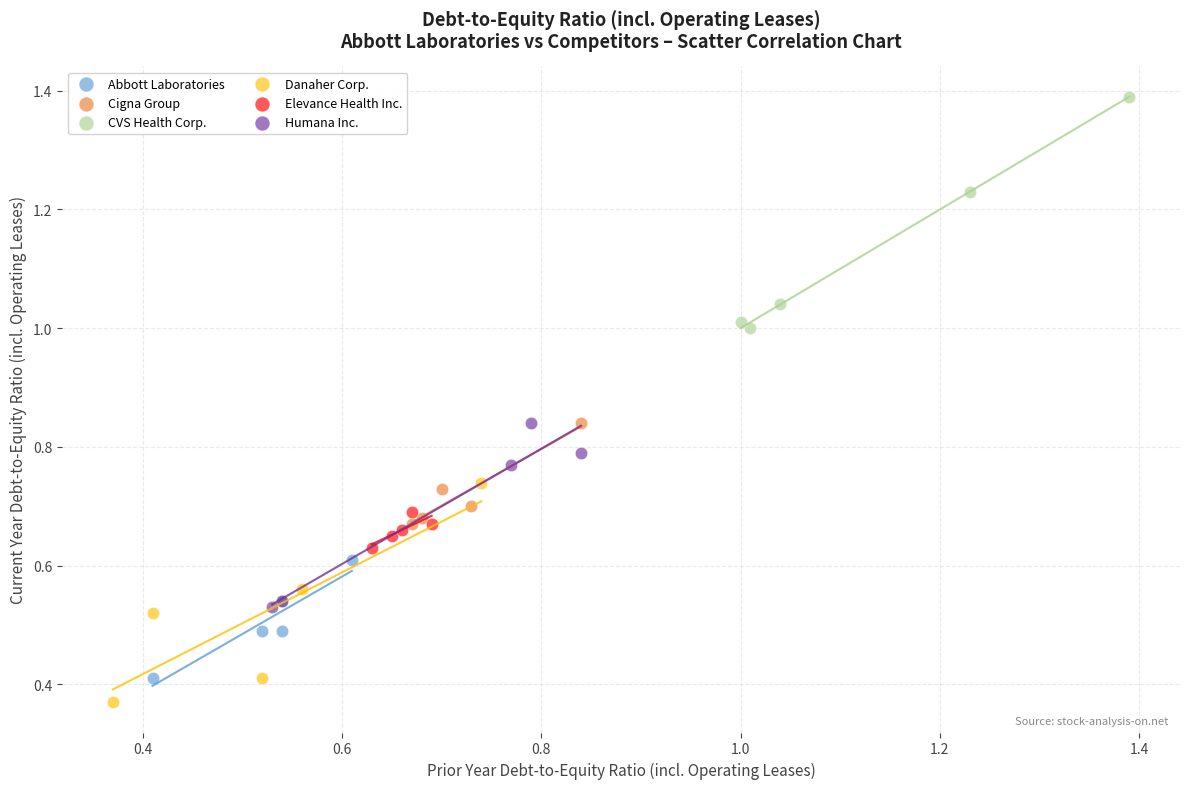

Which series reaches the minimum Y coordinate?

Danaher Corp.